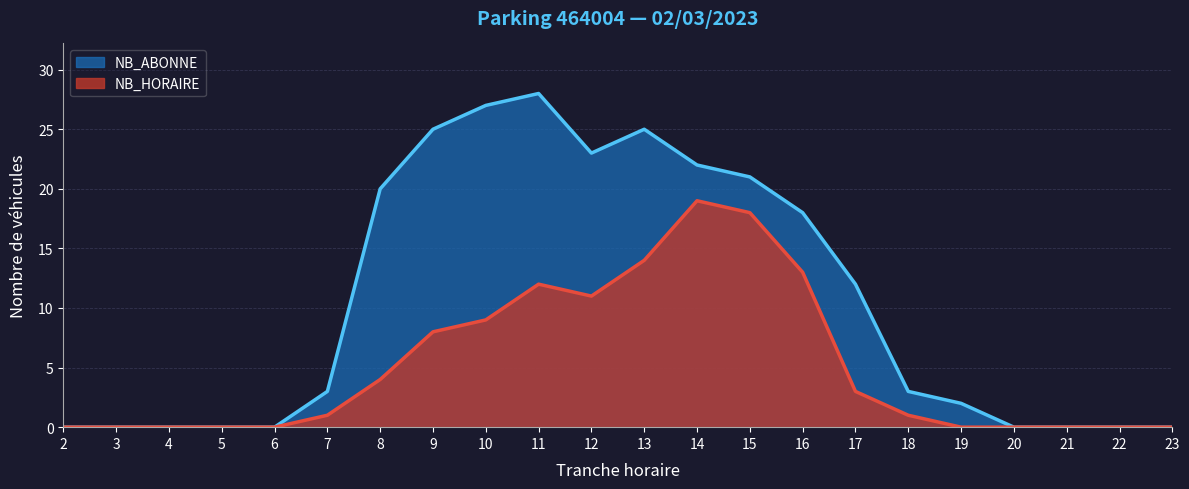

True or false: NB_HORAIRE and NB_ABONNE intersect in this chart.

False